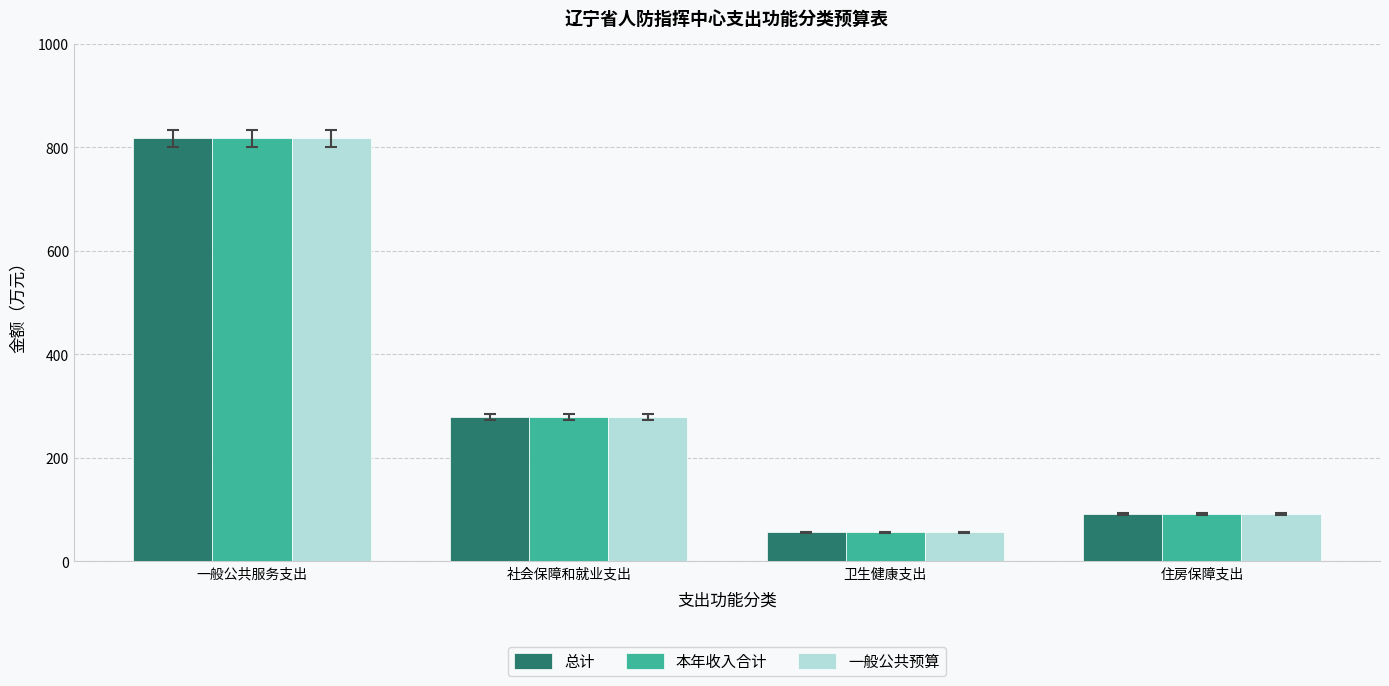

Are the bars grouped side by side (vs. stacked)?

Yes